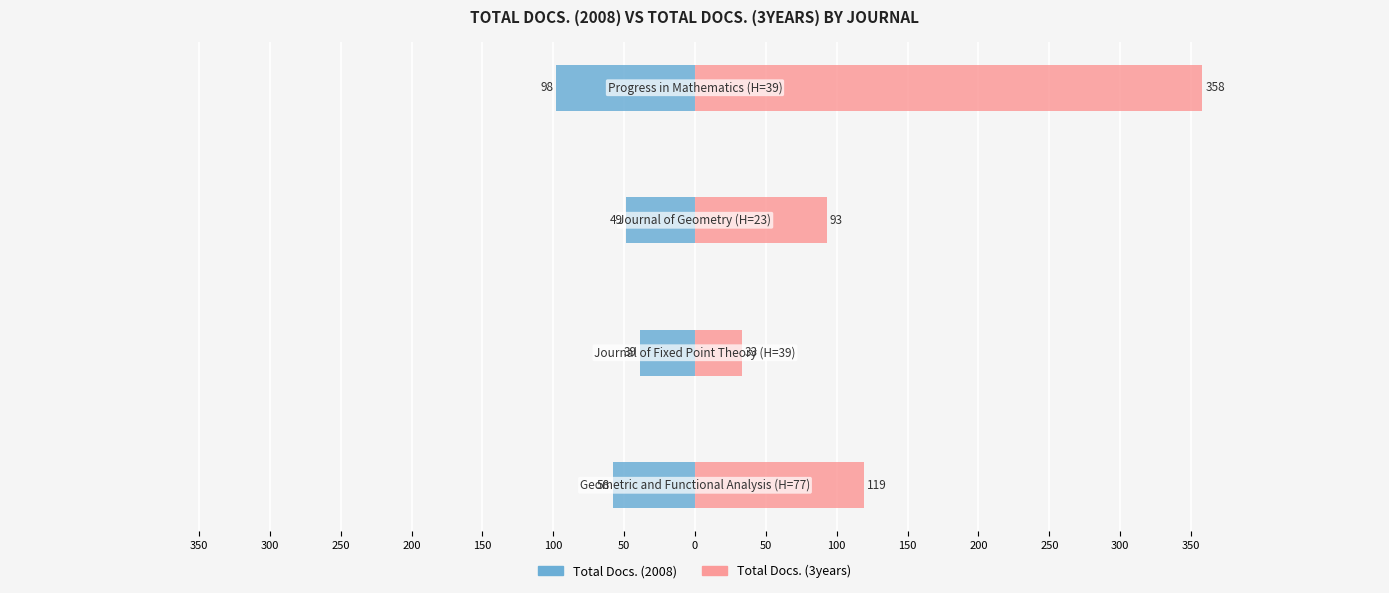

Reading left to right, what are all the values shown in this chart?

Total Docs. (2008): 350=-58	300=-39	250=-49	200=-98
Total Docs. (3years): 350=119	300=33	250=93	200=358